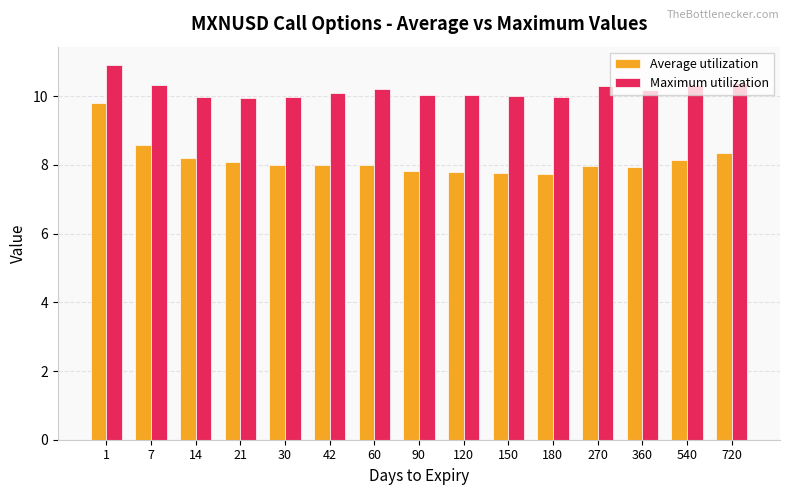

How many series are shown in this chart?

2